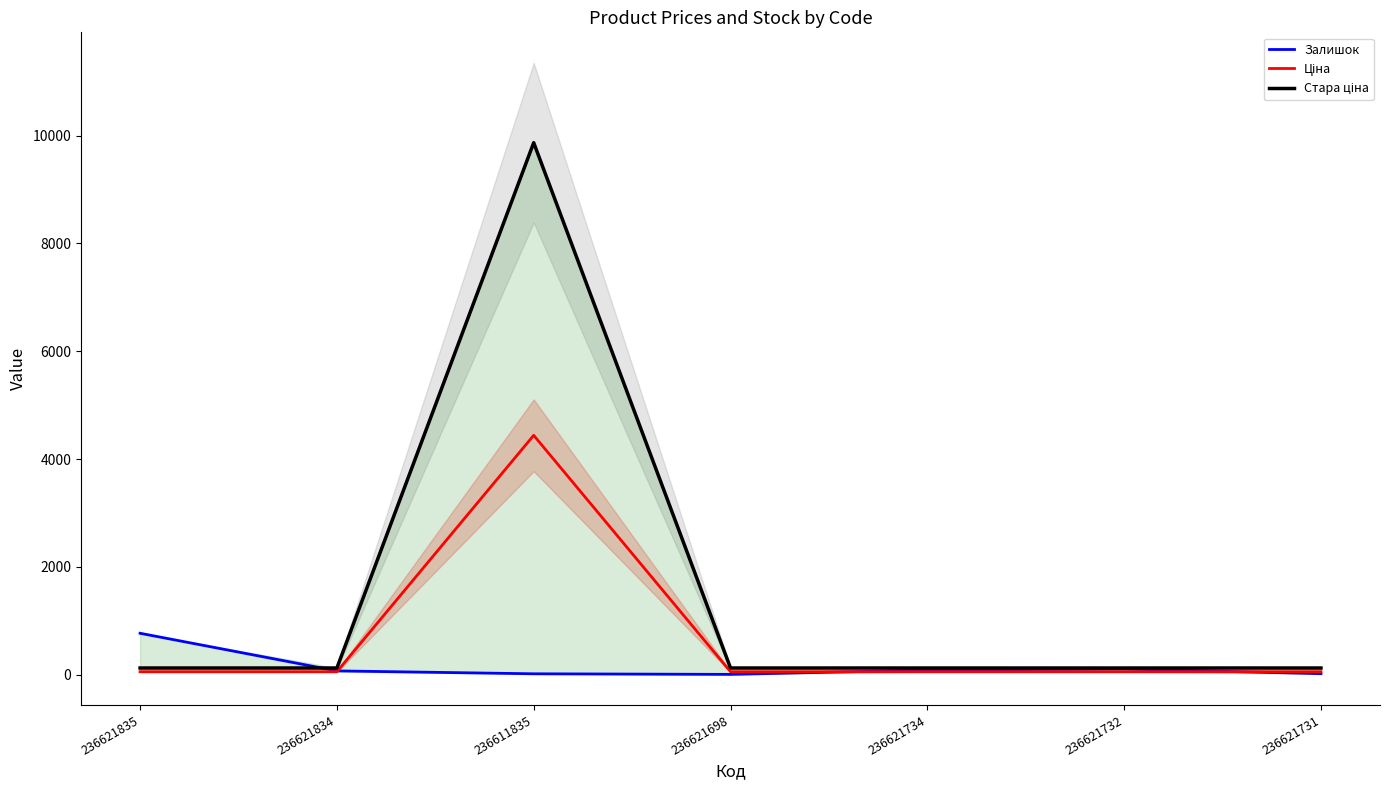

At 236621732, list the series in order from largest to smallest.

Стара ціна, Залишок, Ціна